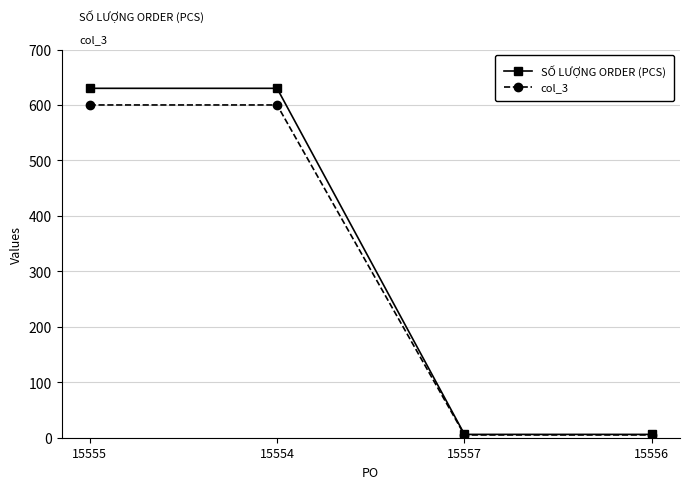

Does the chart display data point markers on the line(s)?

Yes